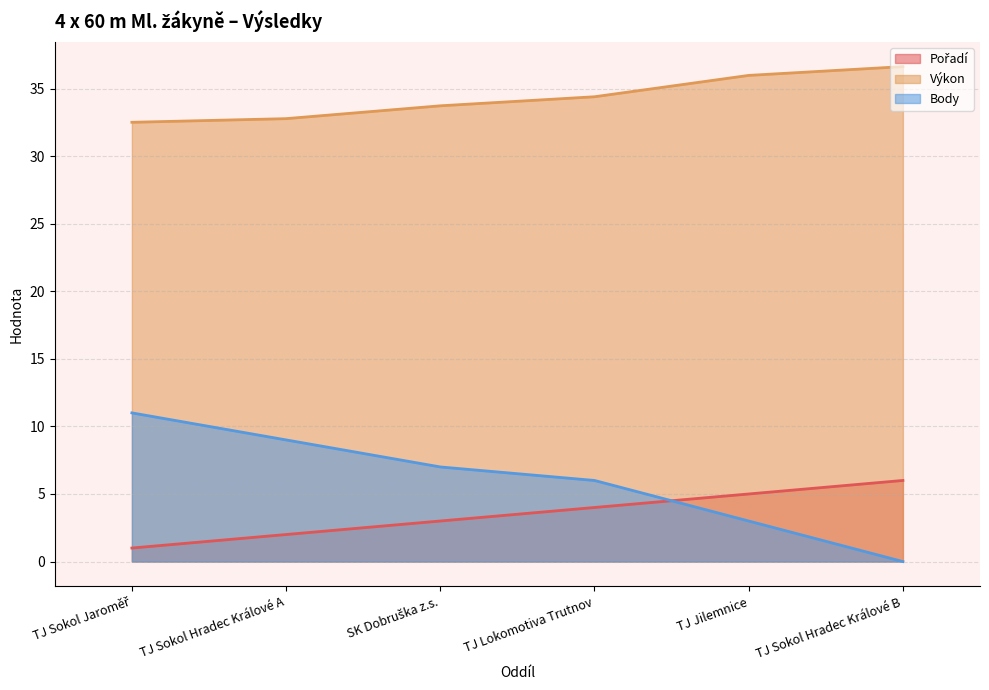

True or false: Pořadí has more than 0 interior local peaks.

False